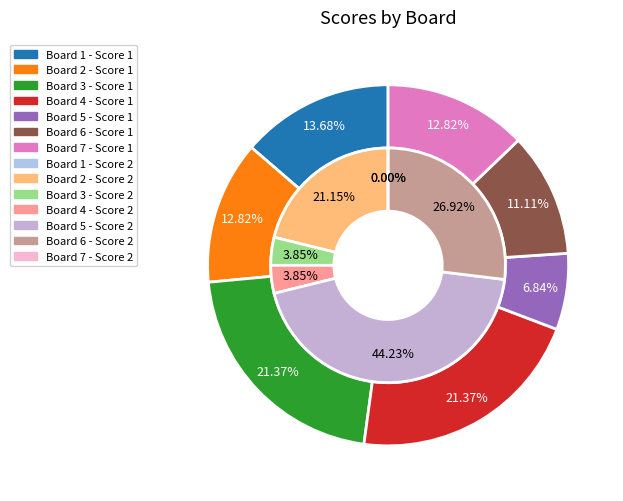

What portion of the pie excludes 2?

87.2%